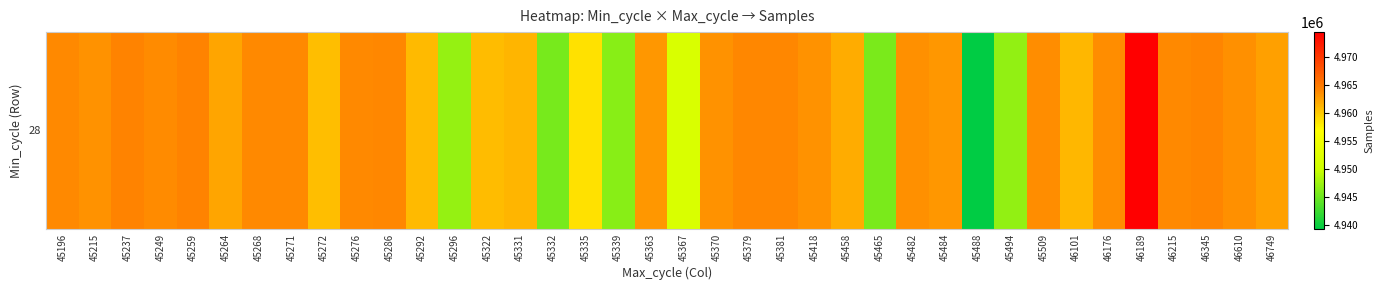

What is the ratio of the value at 45268 to the value at 45237?

1.0